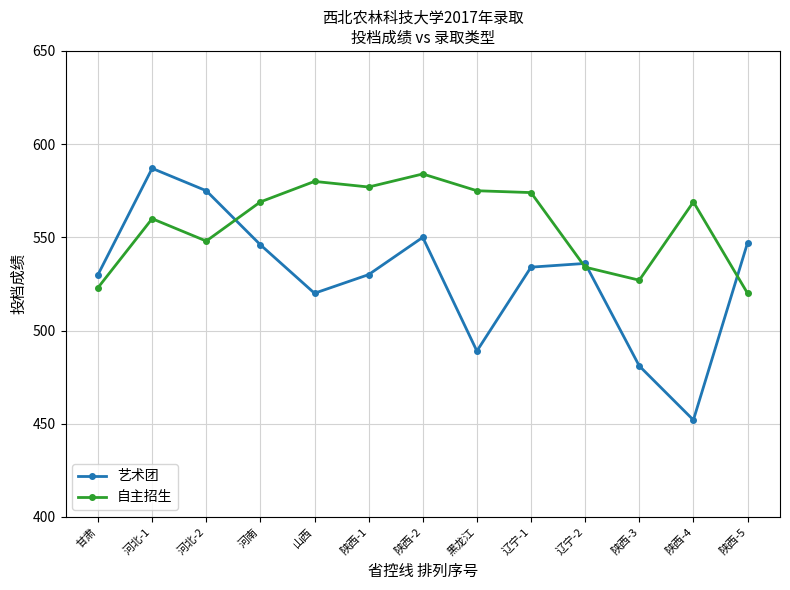

What is the maximum value for 自主招生?

584